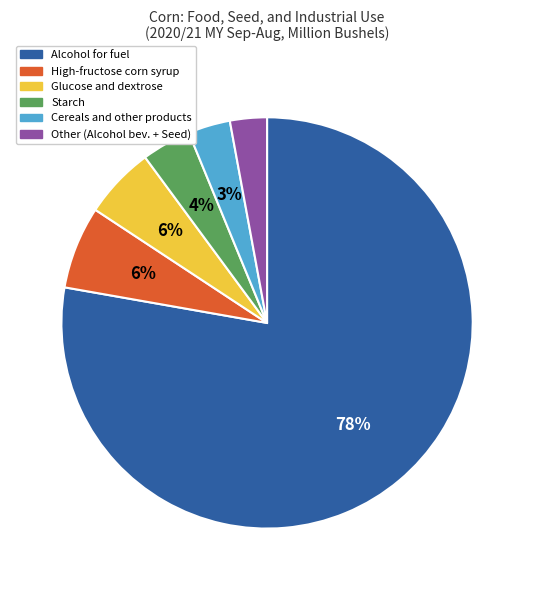

How many slices are in this pie chart?

6